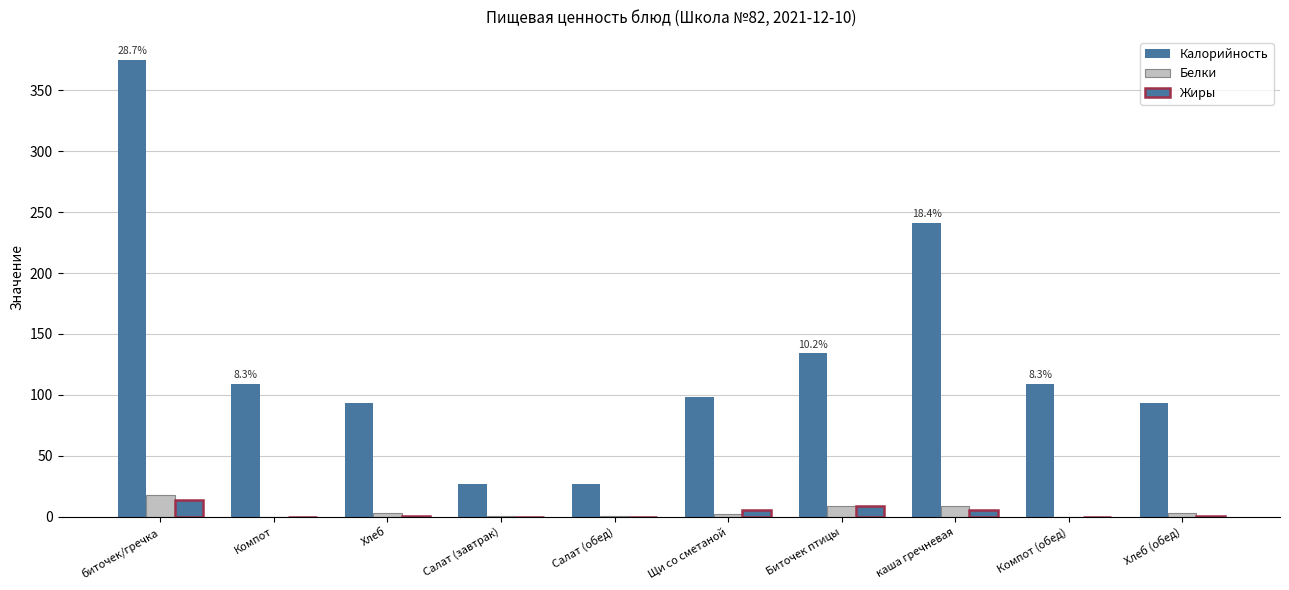

What is the minimum value for Калорийность?

27.0